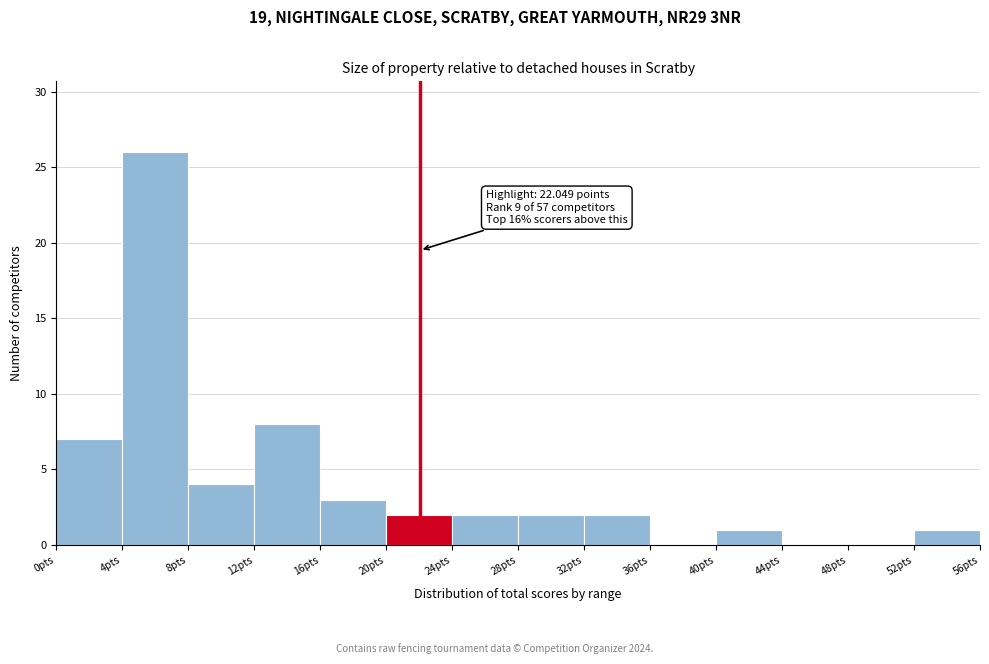

Over which range of the x-axis is the bar tallest?

4 to 8